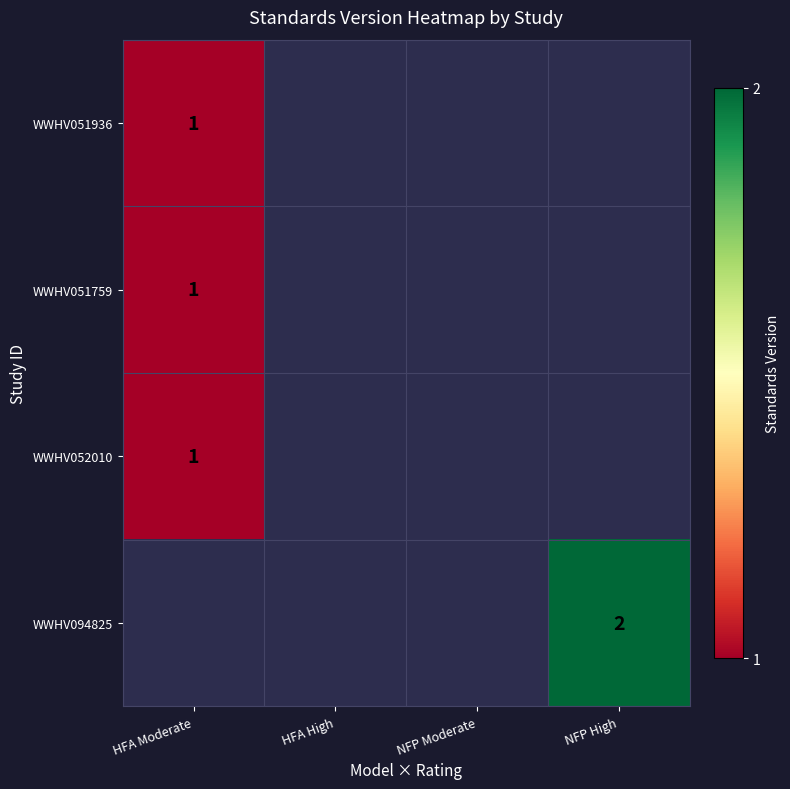

Is it true that WWHV052010 equals 1 at HFA Moderate?

True